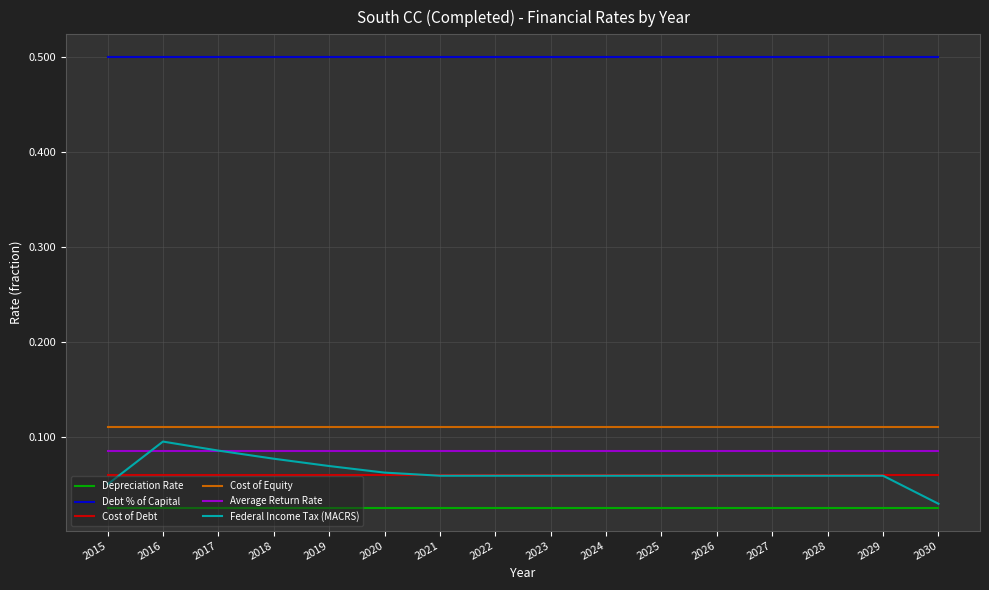

What is the greatest value displayed?

0.5